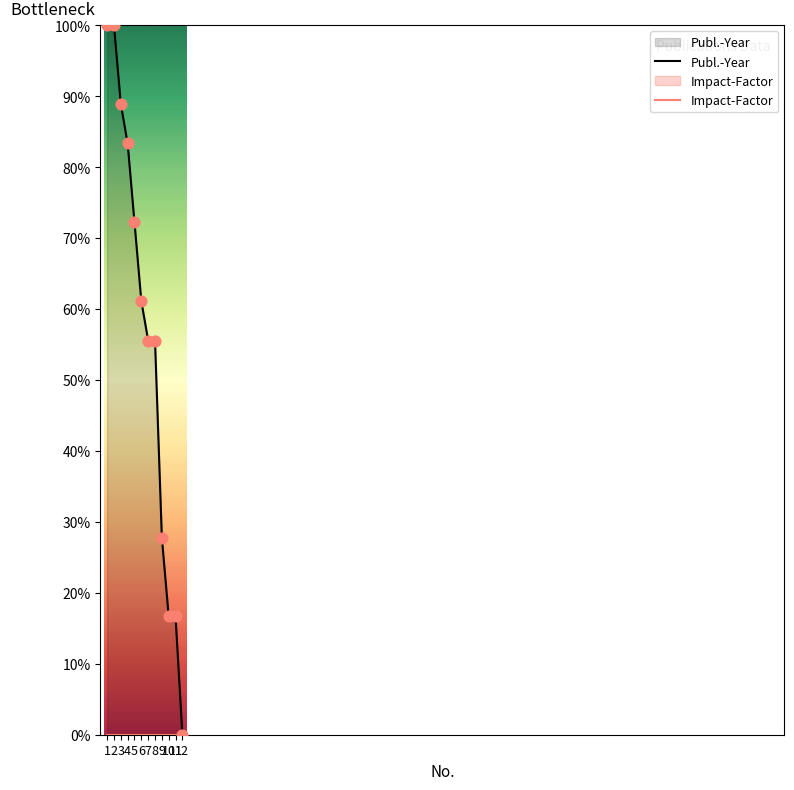

Which series reaches the maximum Y coordinate?

Publ.-Year